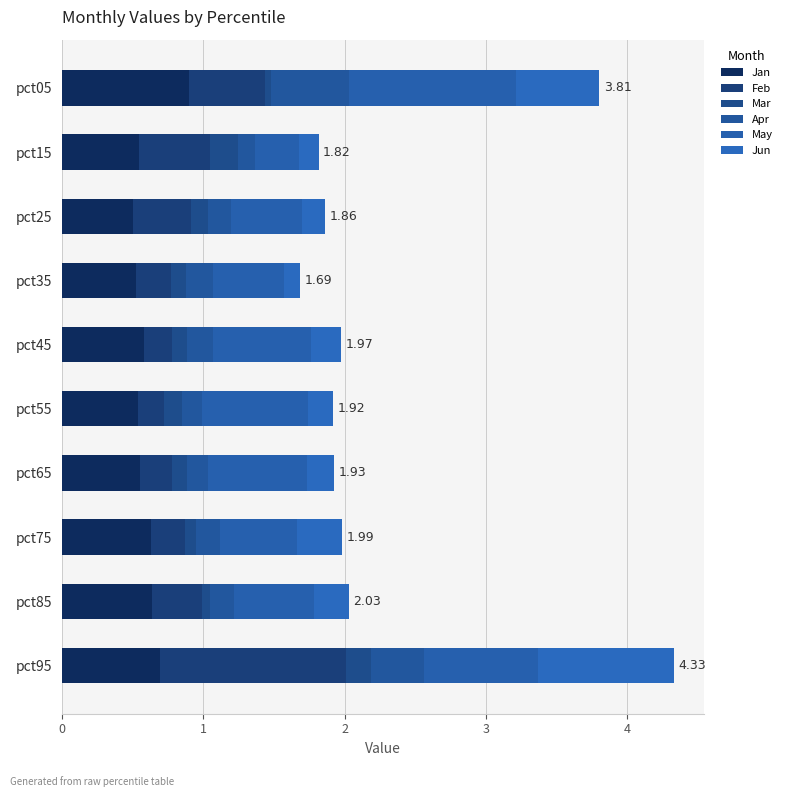

Reading left to right, extract all data points from this chart.

Jan: 0.9	0.5	0.5	0.5	0.6	0.5	0.6	0.6	0.6	0.7
Feb: 0.5	0.5	0.4	0.2	0.2	0.2	0.2	0.2	0.4	1.3
Mar: 0.0	0.2	0.1	0.1	0.1	0.1	0.1	0.1	0.1	0.2
Apr: 0.6	0.1	0.2	0.2	0.2	0.1	0.1	0.2	0.2	0.4
May: 1.2	0.3	0.5	0.5	0.7	0.8	0.7	0.5	0.6	0.8
Jun: 0.6	0.1	0.2	0.1	0.2	0.2	0.2	0.3	0.2	1.0